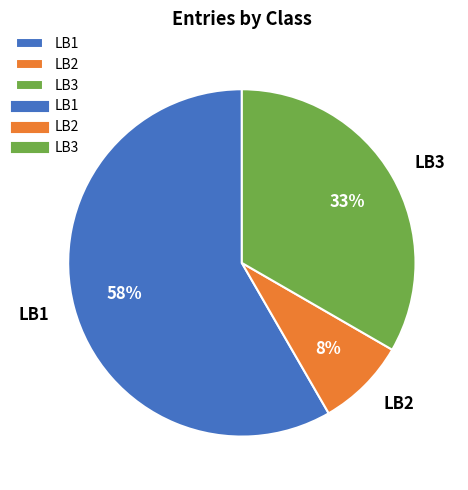

Does LB1 represent more than half of the total?

Yes